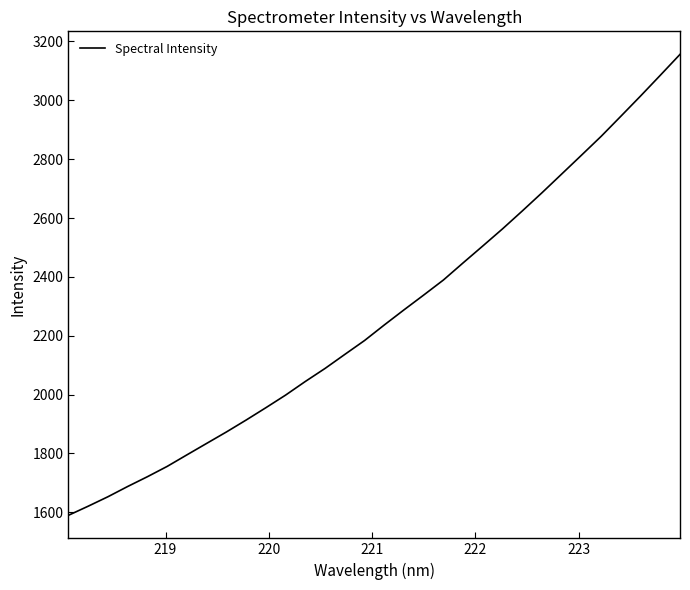

How many lines are shown in the chart?

1